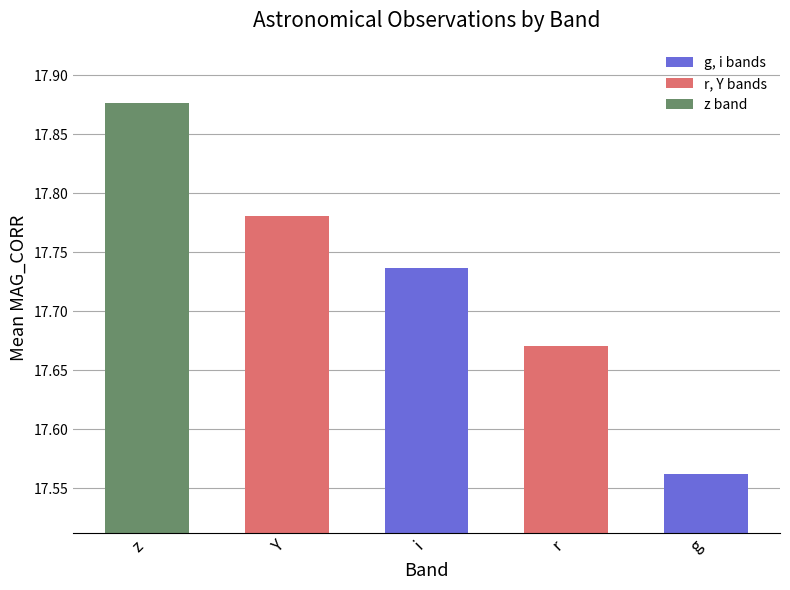

List the labels in order of value, smallest first.

g, r, i, Y, z